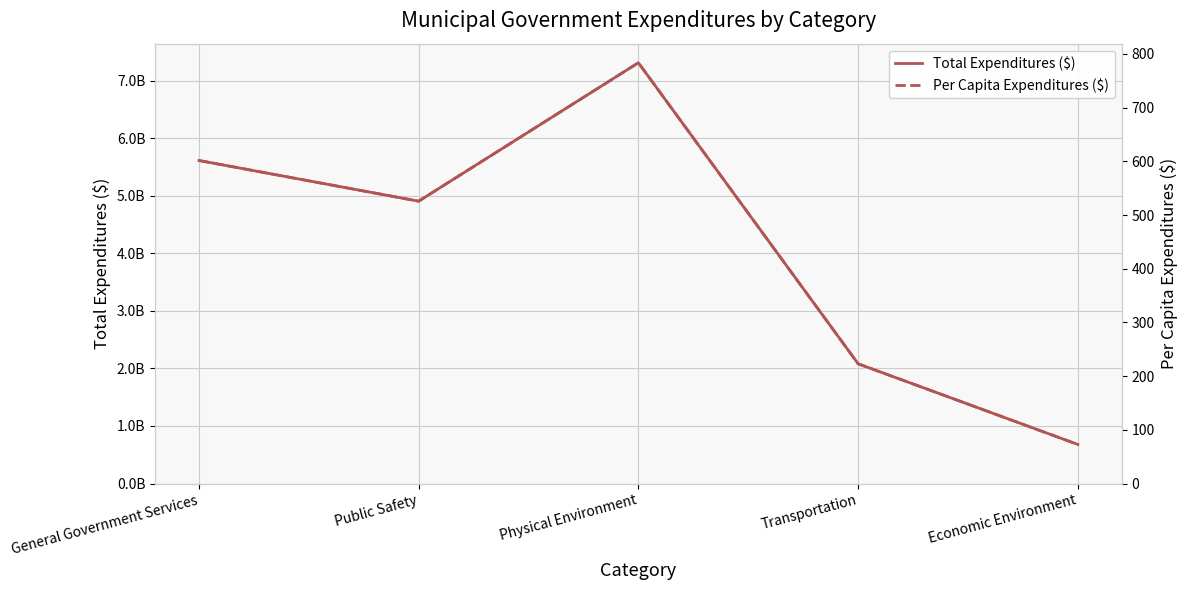

Reading left to right, list all the values displayed in this chart.

Total Expenditures ($): 5613170919.0	4906329607.0	7311670609.0	2080751437.0	678872273.0
Per Capita Expenditures ($): 601.5	525.8	783.5	223.0	72.7